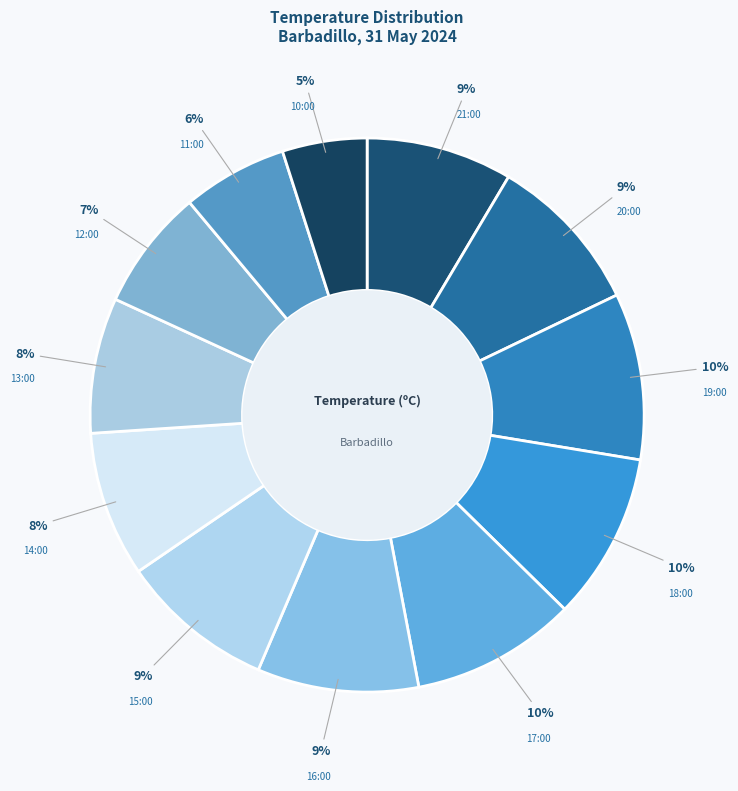

Does 11:00 account for over 50% of the chart?

No